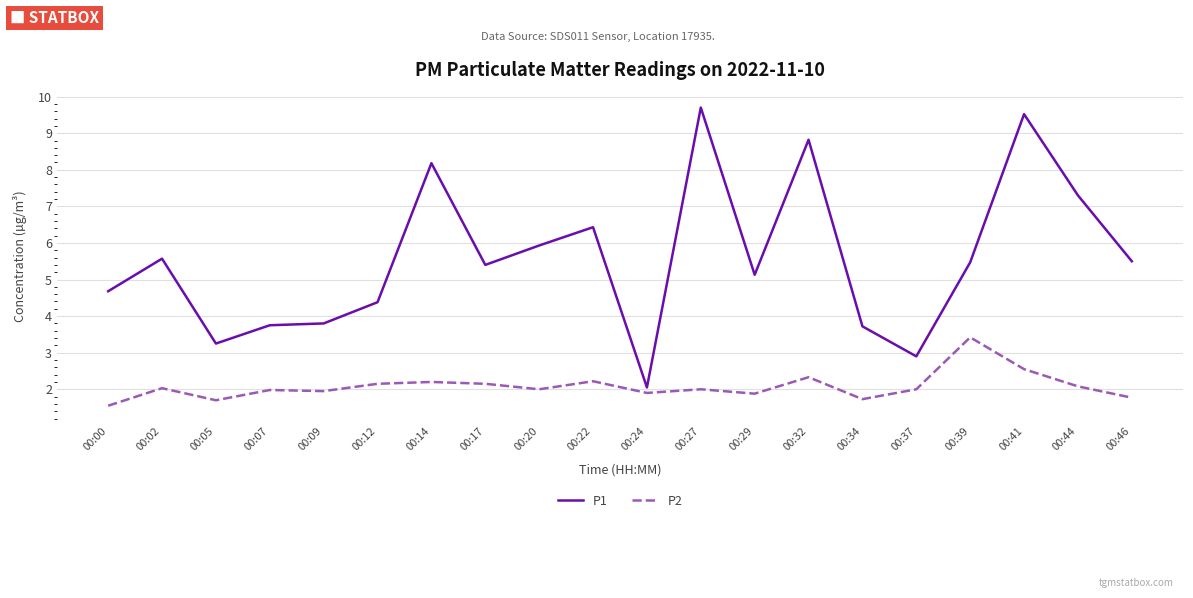

List the series in order of their overall mean, highest first.

P1, P2